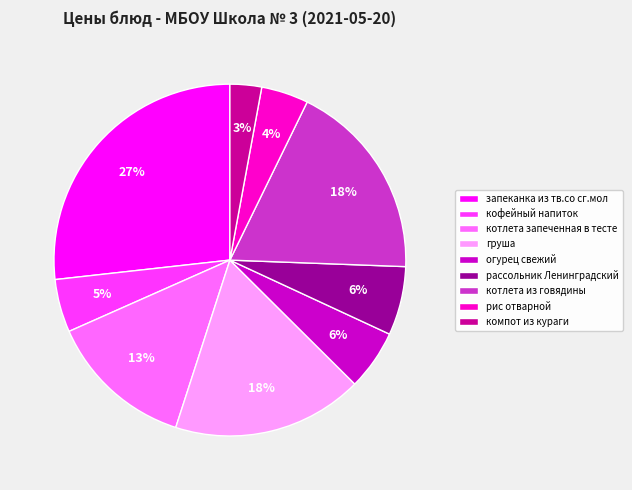

How many slices are in this pie chart?

9